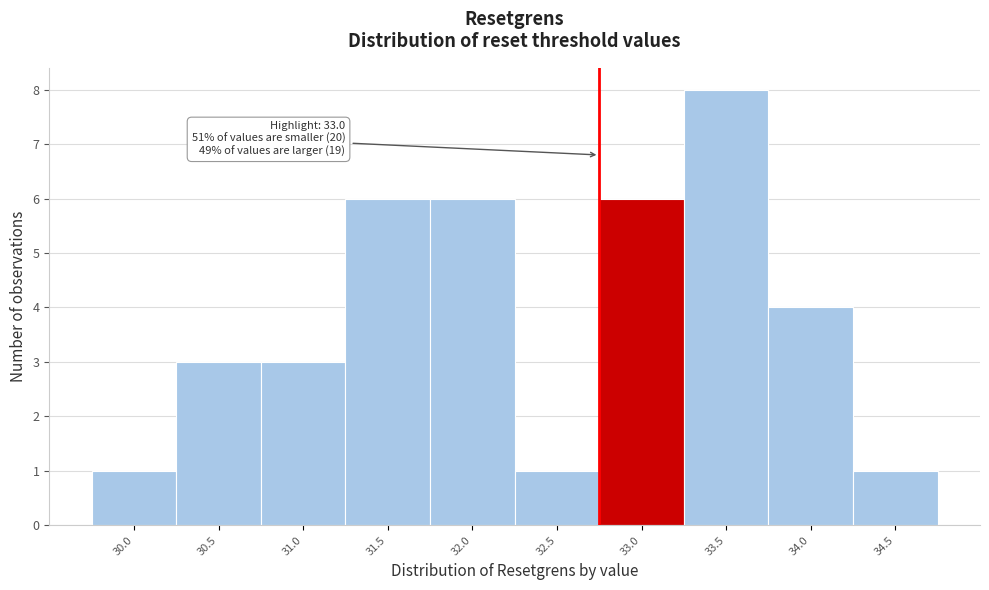

Reading left to right, transcribe all the data shown in this chart.

1	3	3	6	6	1	6	8	4	1